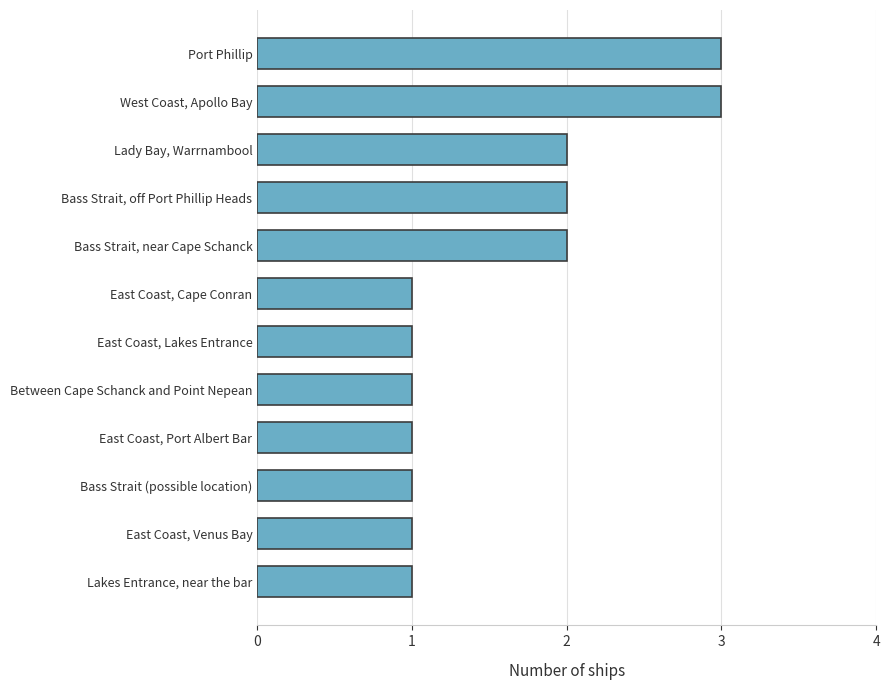

How many values are between 1 and 2?

10